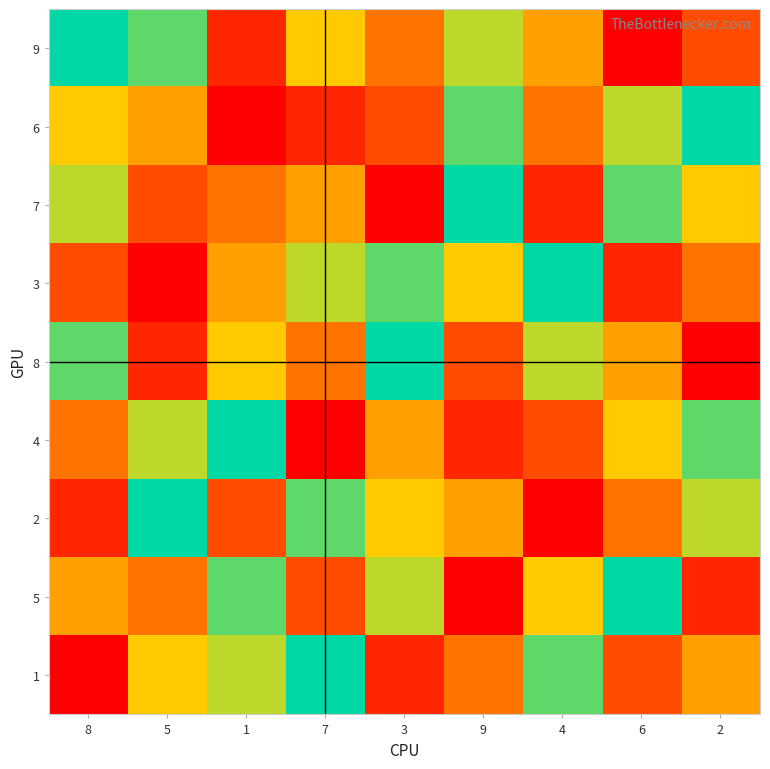

Which has a higher value, 6 or 5?

5